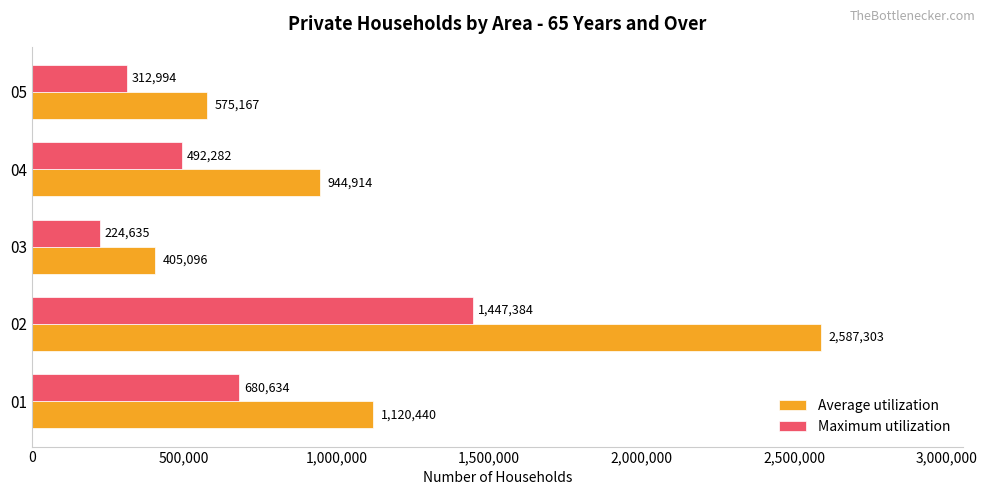

What is the total value across all series at 02?

4034687